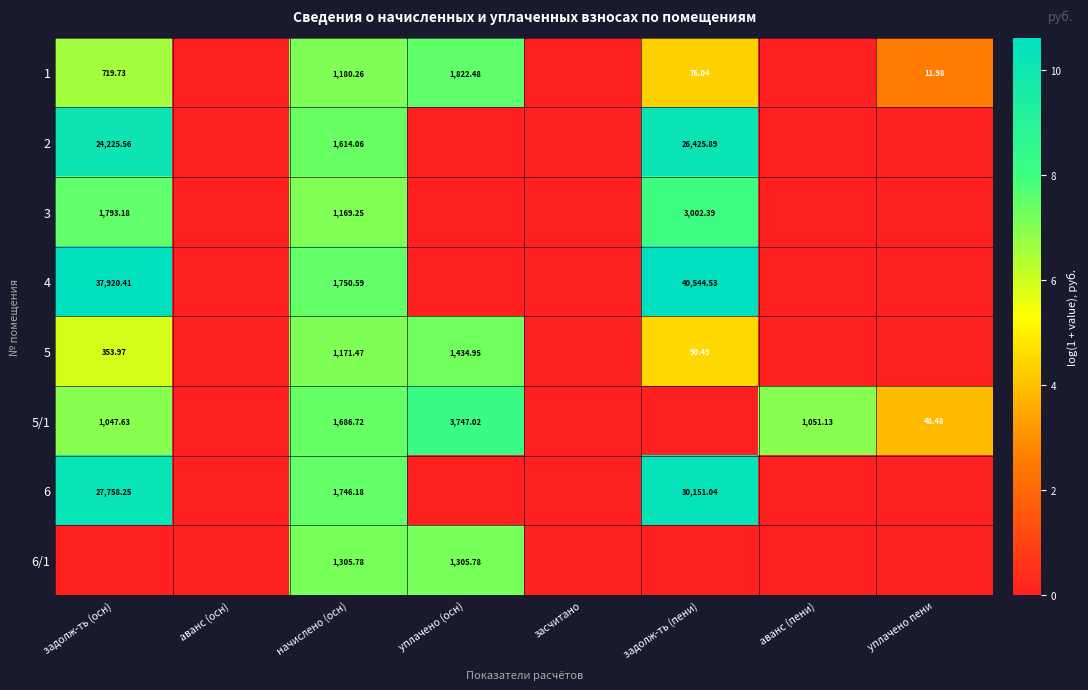

How many categories are shown in the chart?

8